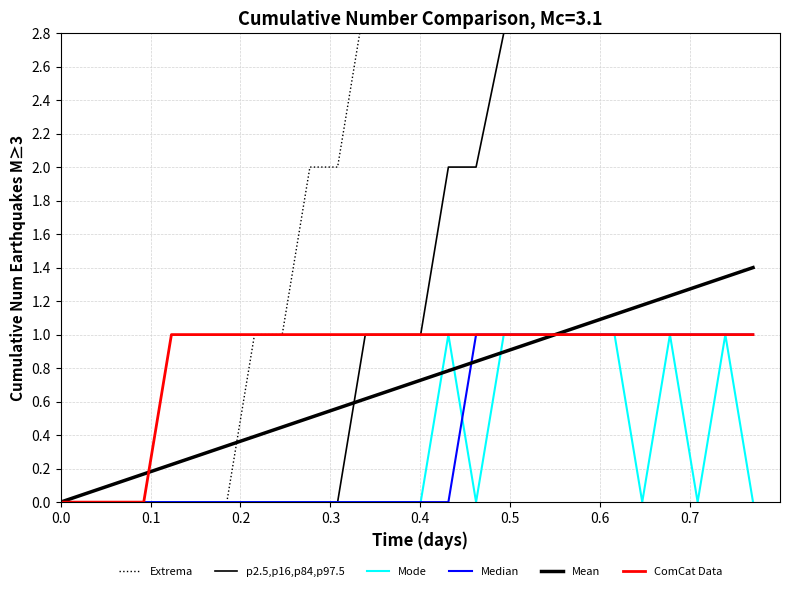

What is the greatest value displayed?

8.0